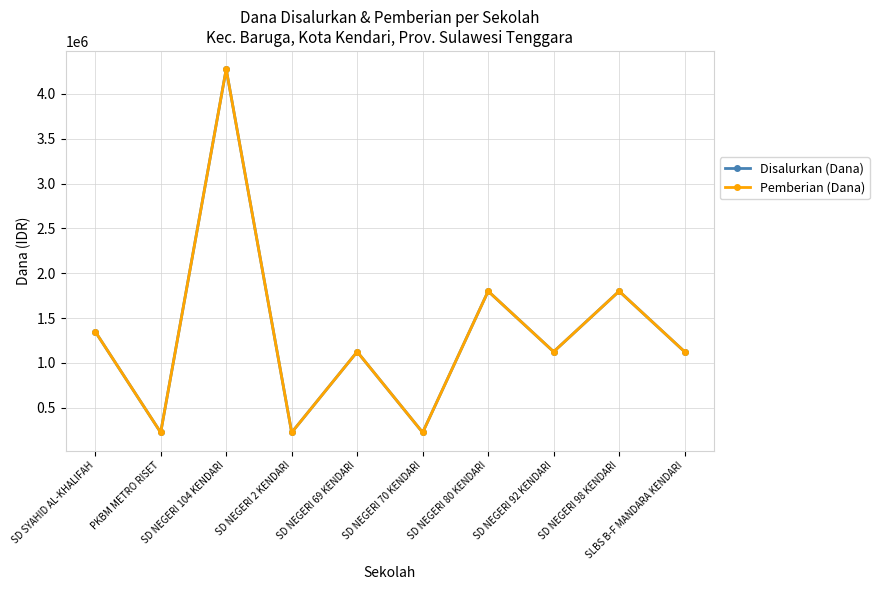

List the series in order of their peak value, highest first.

Disalurkan (Dana), Pemberian (Dana)